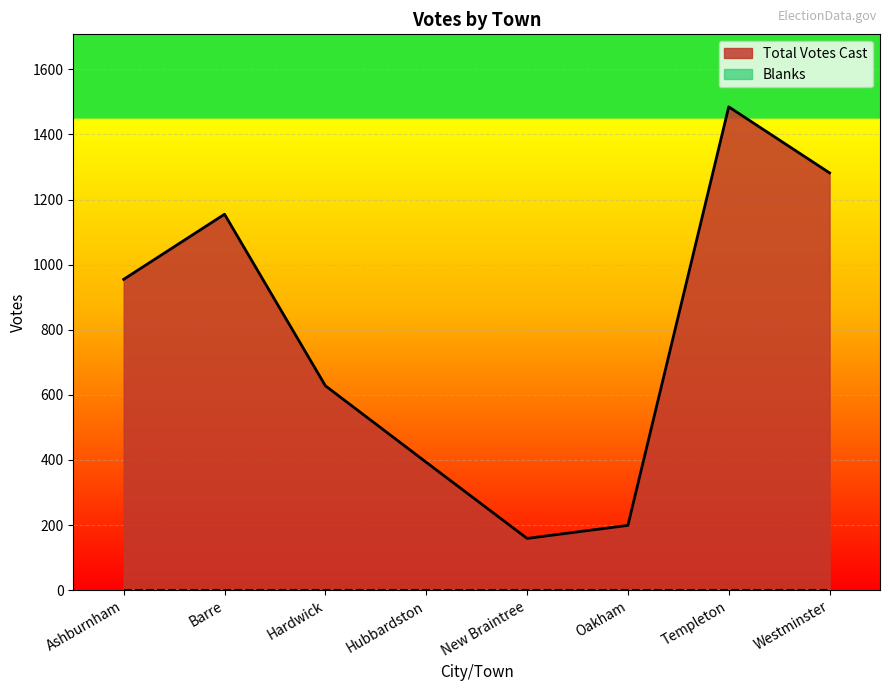

How many interior local valleys (lower than both neighbors) does the data have?

1